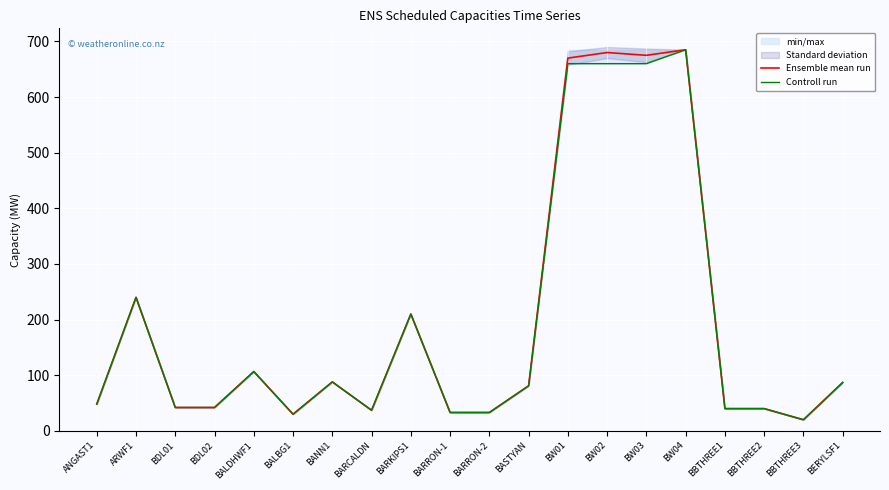

Where does the Ensemble mean run series first go above 81?

ARWF1